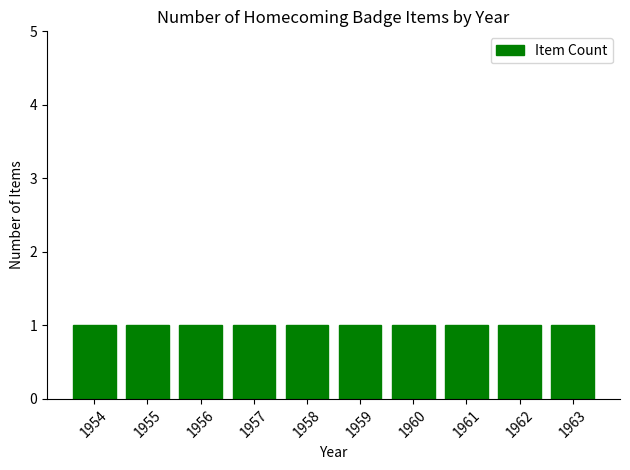

What is the label of the 6th bar from the left?

1959